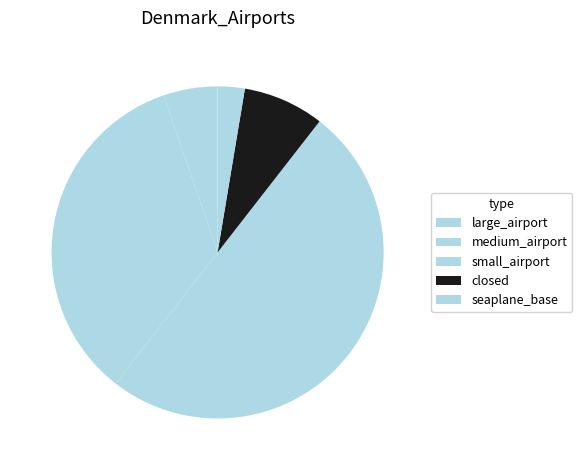

Does closed account for over 50% of the chart?

No